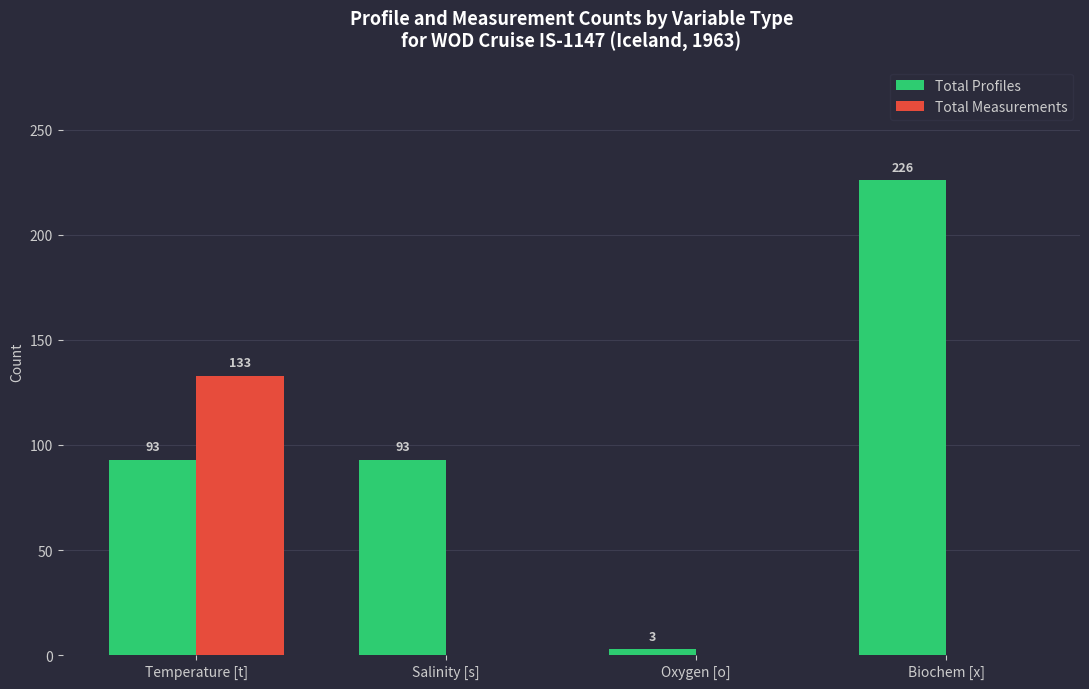

Is it true that Total Measurements equals 62 at Salinity [s]?

False